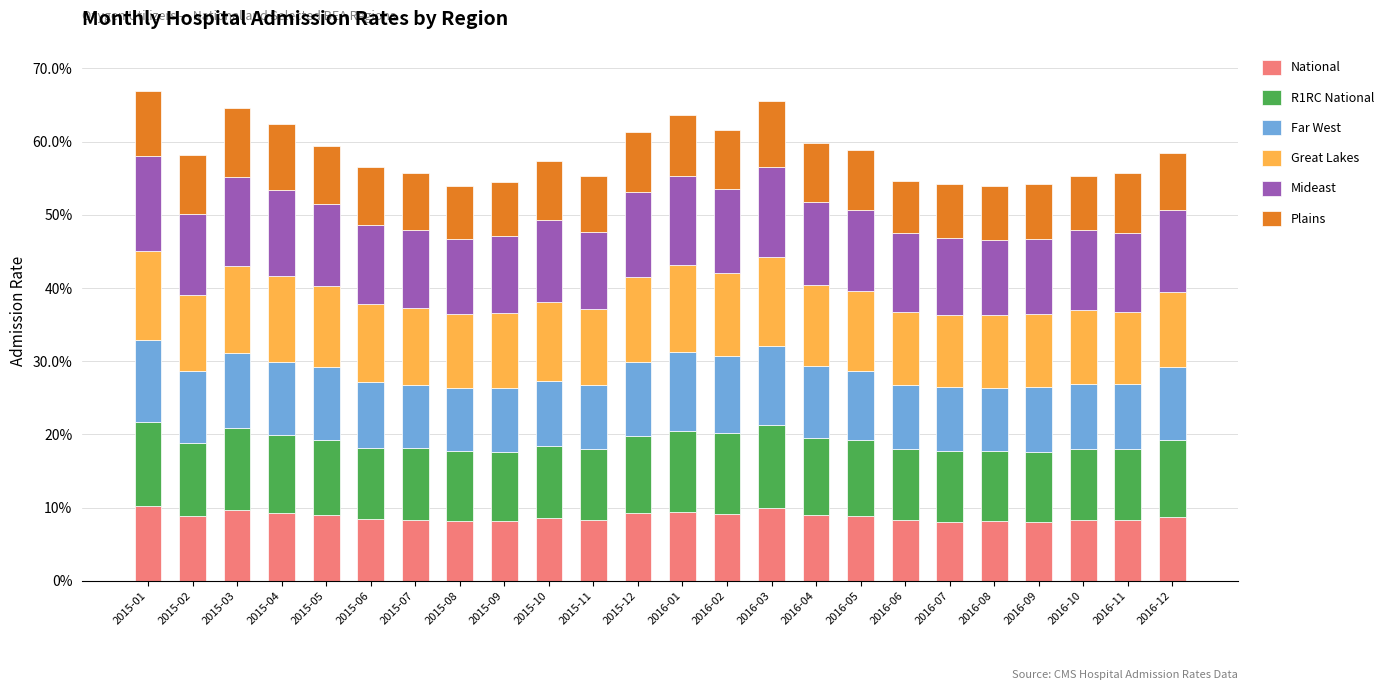

Rank the series at 2016-11 from highest to lowest value.

Mideast, Great Lakes, R1RC National, Far West, National, Plains